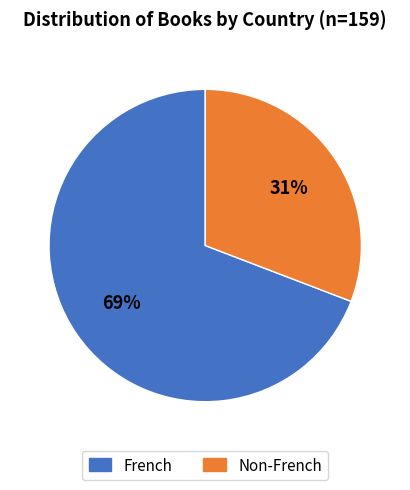

Between French and Non-French, which is larger?

French